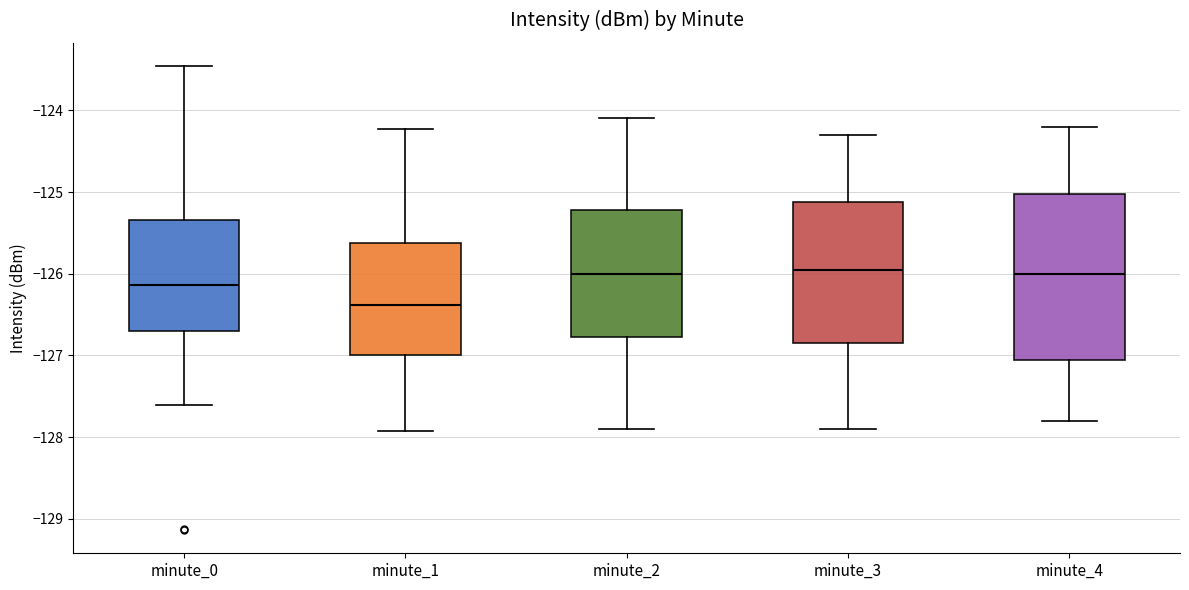

Which box has the lowest median line?

minute_1